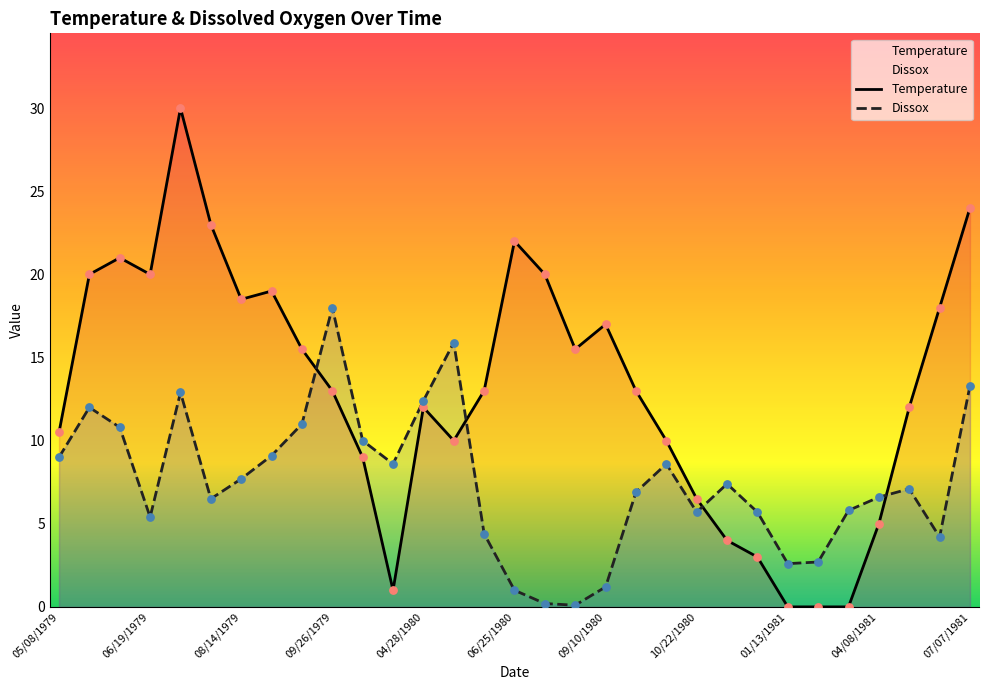

Which series reaches the minimum Y coordinate?

Temperature